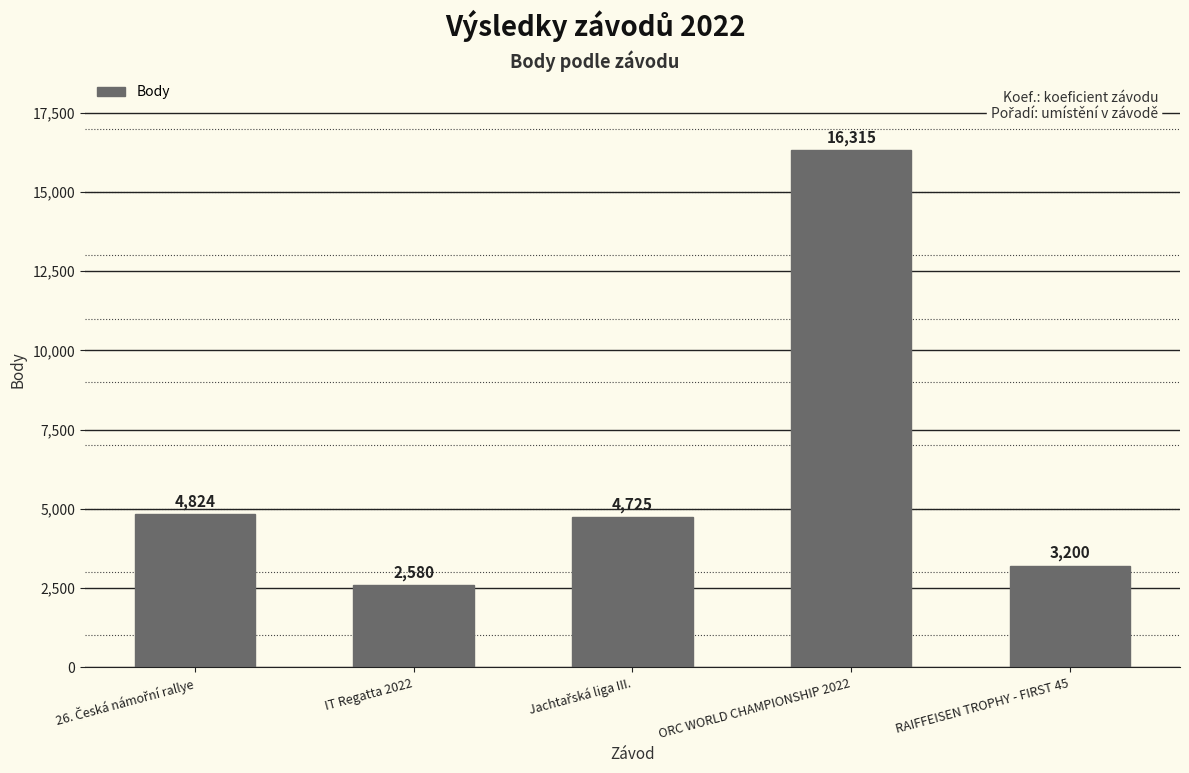

Which category has the highest value across all series?

ORC WORLD CHAMPIONSHIP 2022